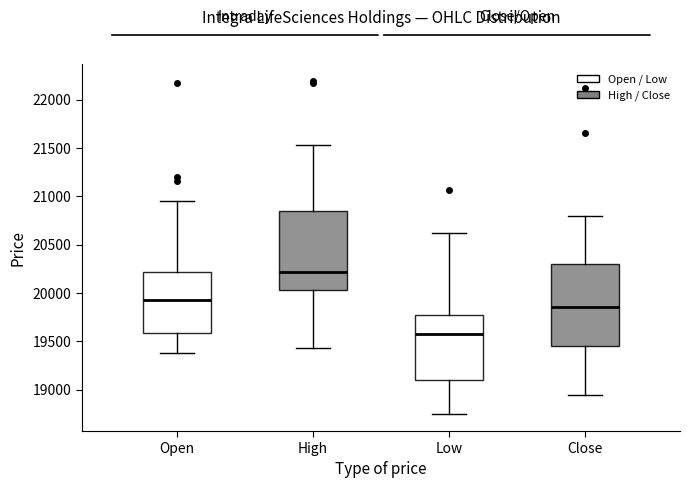

Which box's median line is the lowest?

Low